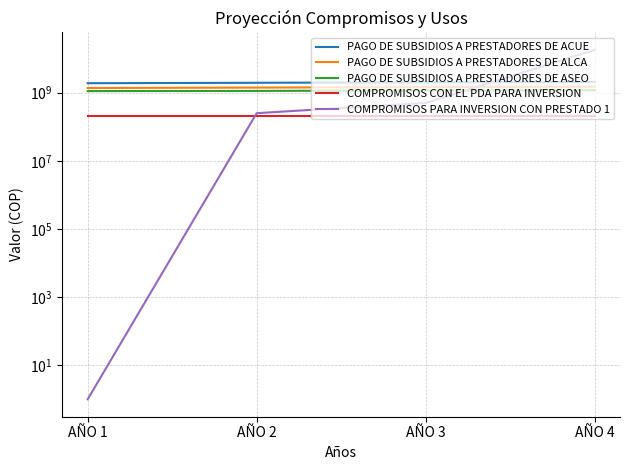

What is the value of the COMPROMISOS PARA INVERSION CON PRESTADO 1 point at the 1st from the left?

1